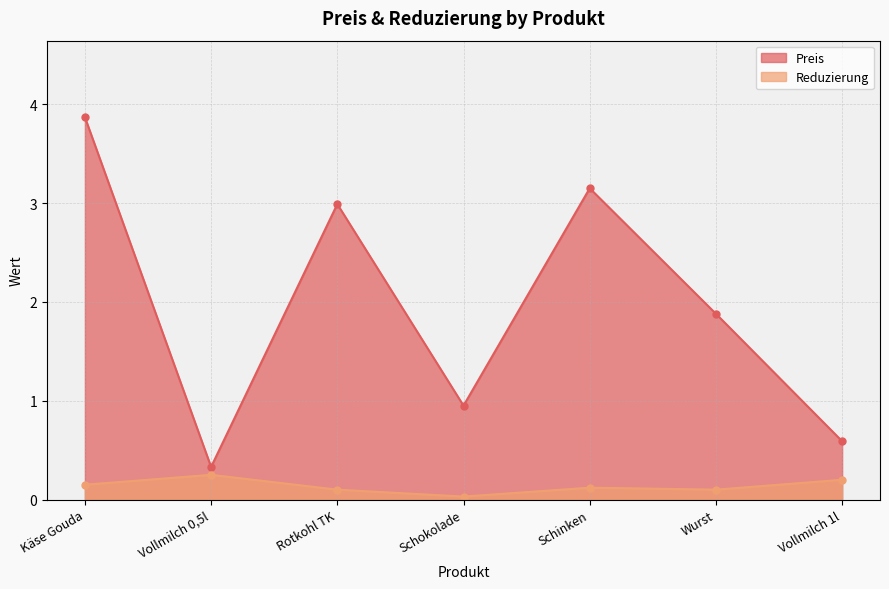

Read the Reduzierung value at Vollmilch 0,5l.

0.2